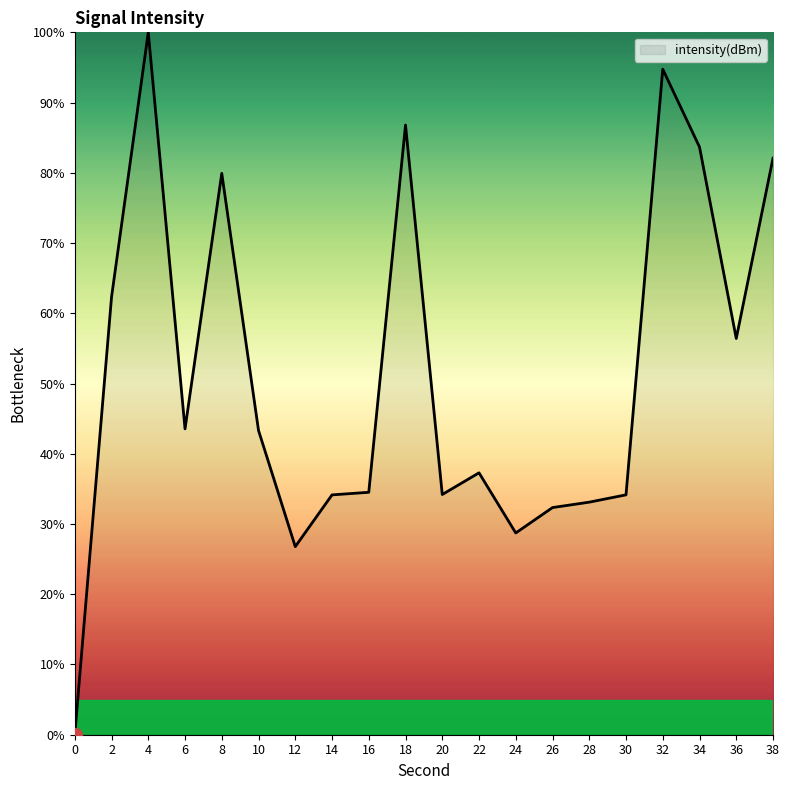

How many values are below 43?

10